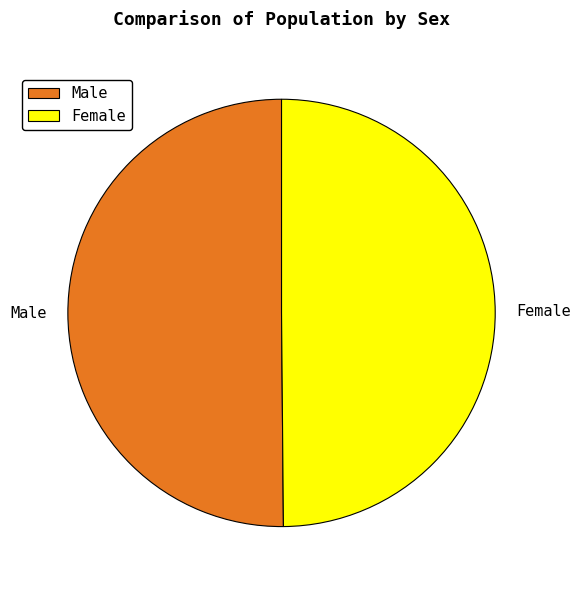

How many slices are in this pie chart?

2